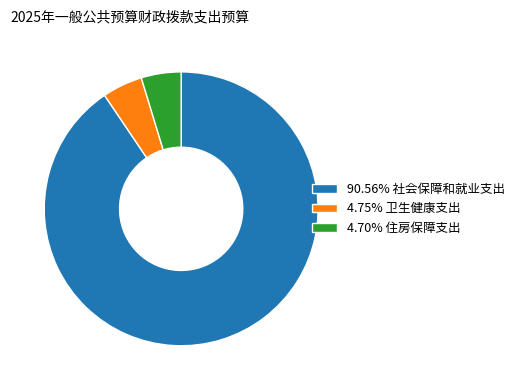

Is there any slice that represents more than half of the pie?

Yes